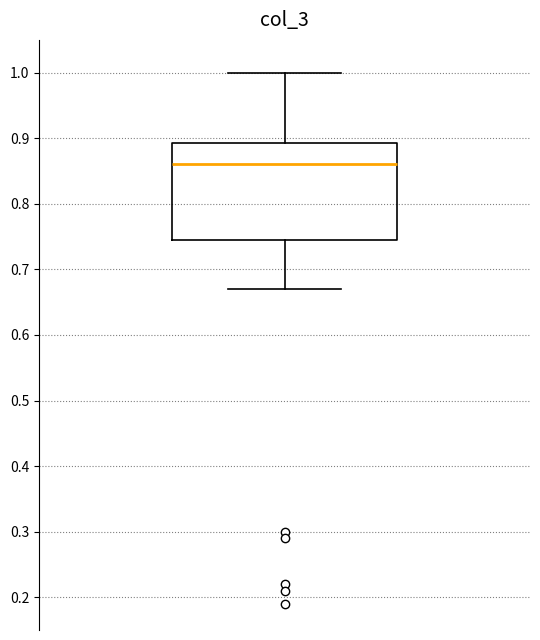

Transcribe this box plot: give where the median line is, the range the box spans, and where the two whiskers end, as read against the y-axis. The values are not printed on the chart, so give them approximately, as read against the axis.

median 0.86, box 0.75 to 0.89, whiskers 0.67 to 1.00